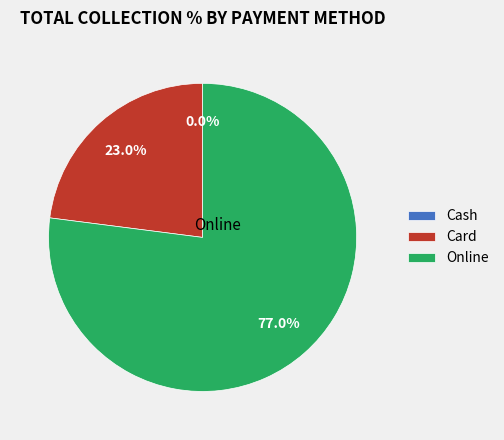

What is the largest slice in the pie chart?

Online